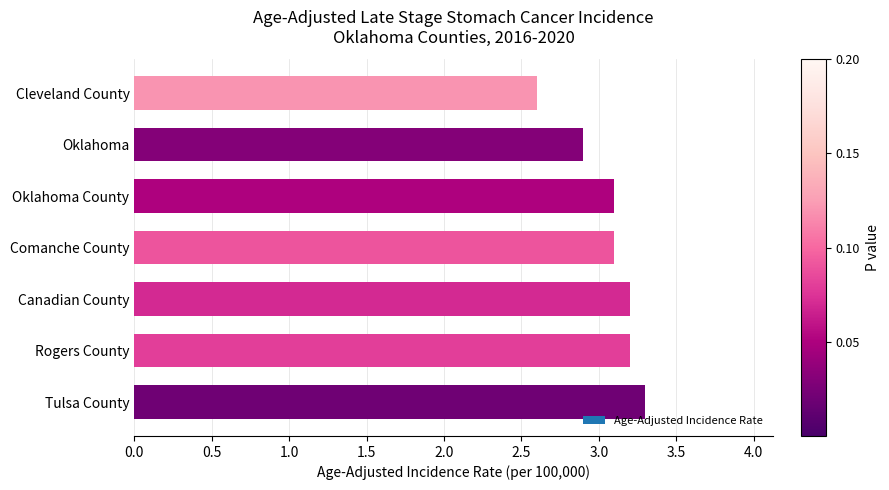

Reading top to bottom, what are all the values shown in this chart?

2.6	2.9	3.1	3.1	3.2	3.2	3.3